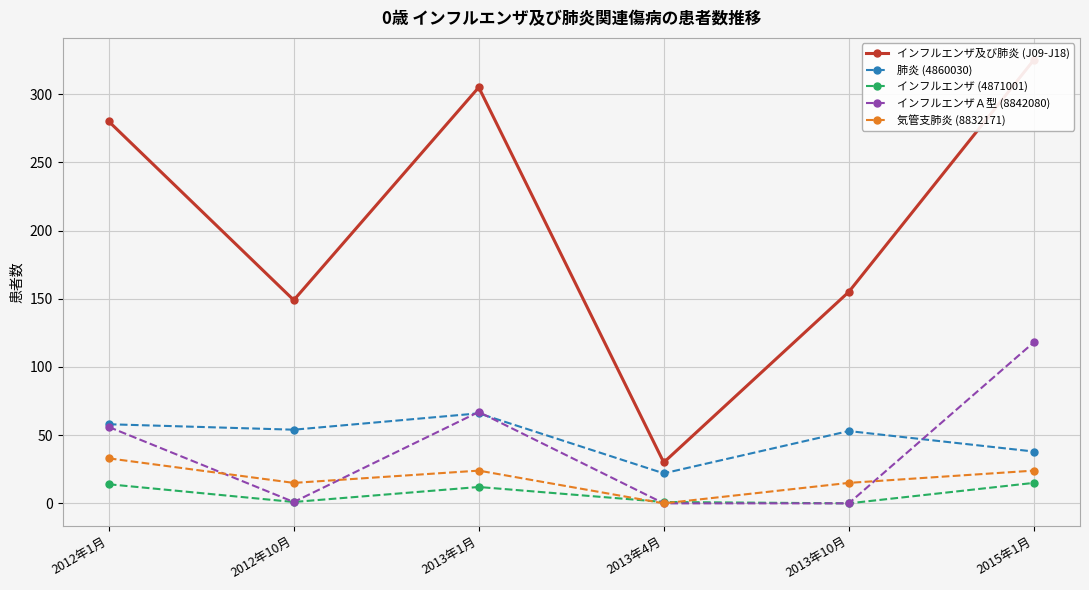

Which has a higher value, 2013年1月 or 2012年10月?

2013年1月